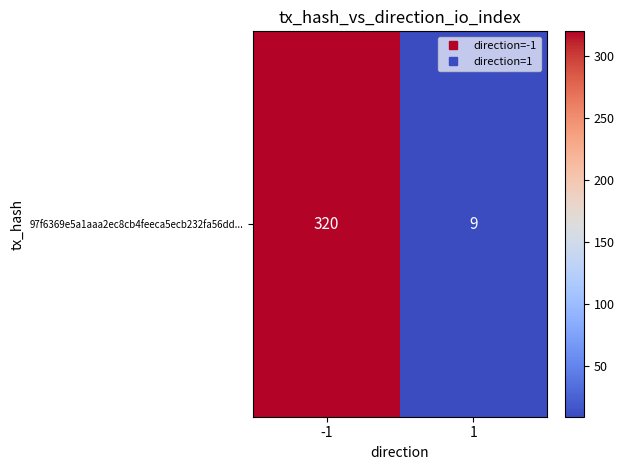

True or false: the data shows 15 at 1.

False